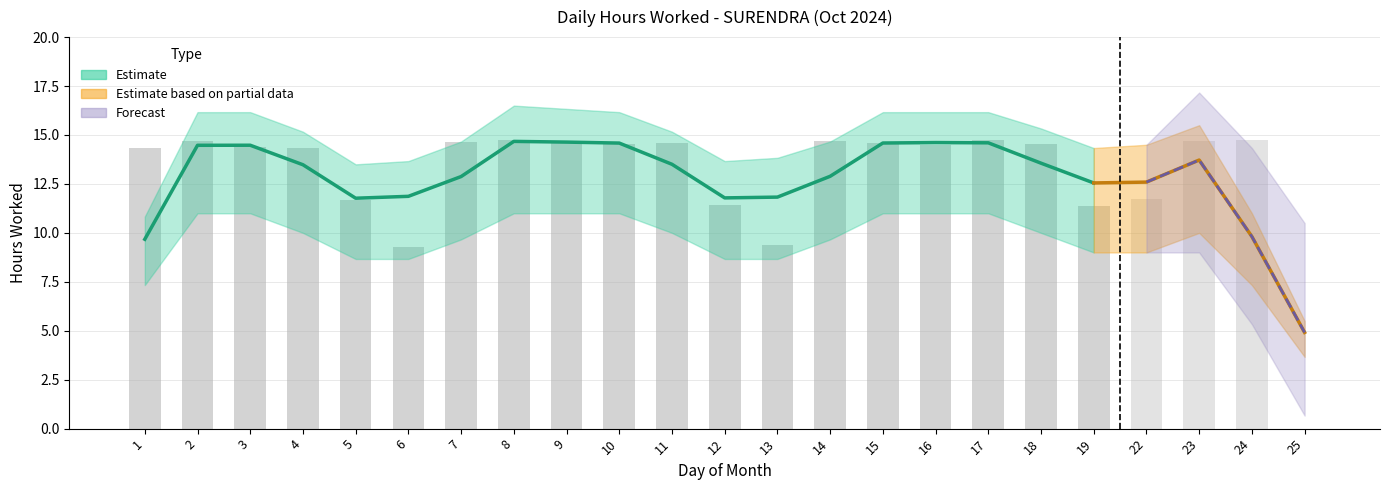

Does the chart contain any negative values?

No